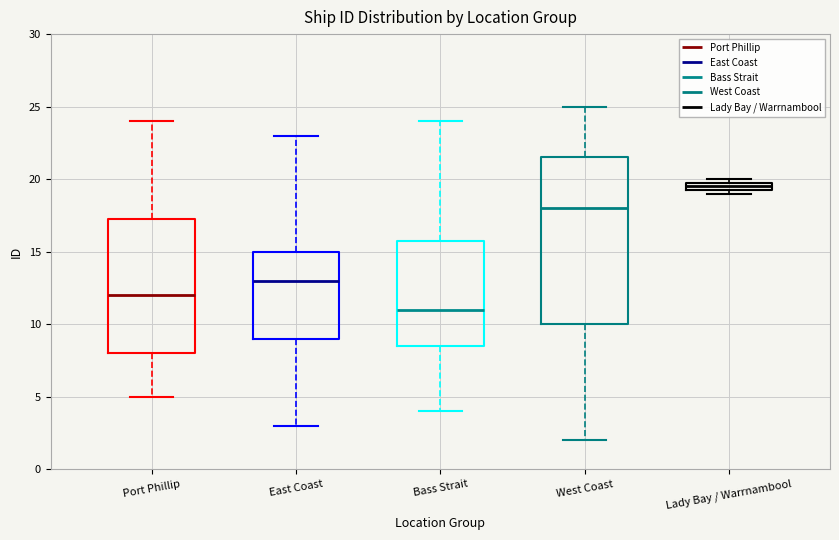

Which box's median line is the highest?

Lady Bay / Warrnambool